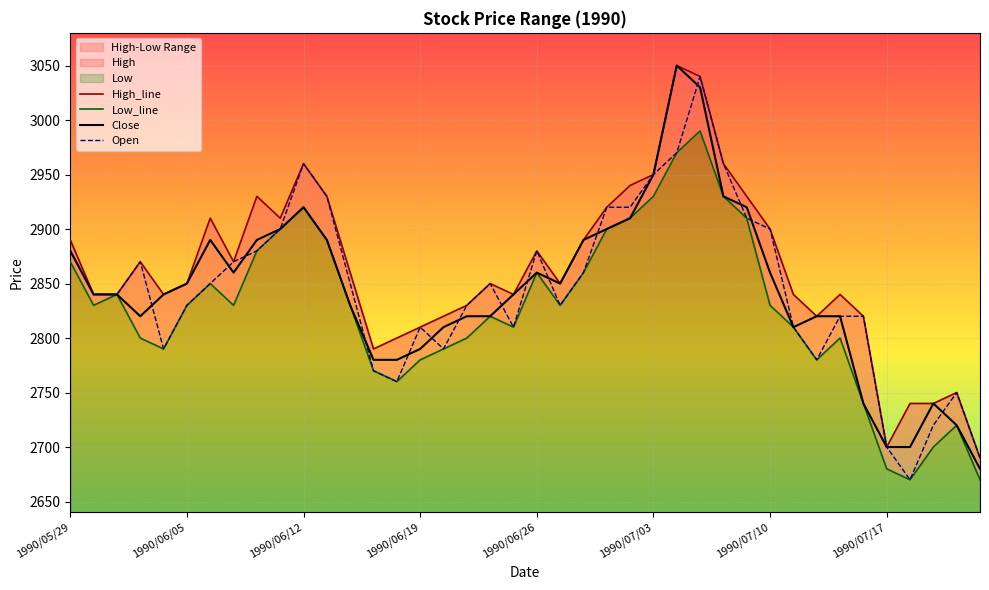

What is the sum of all Open values?

113810